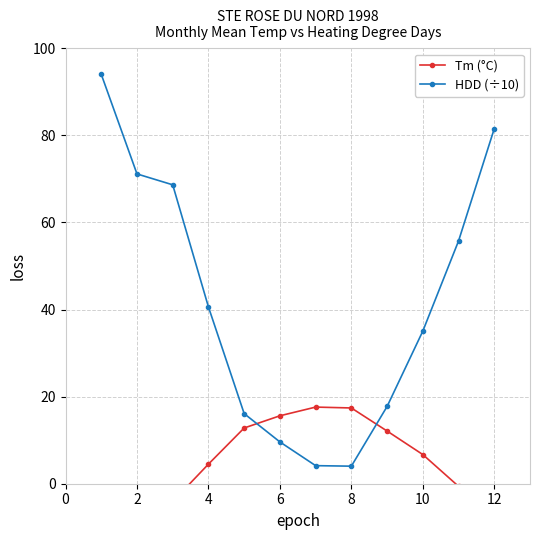

Is it true that HDD (÷10) equals 109.3 at 12?

False